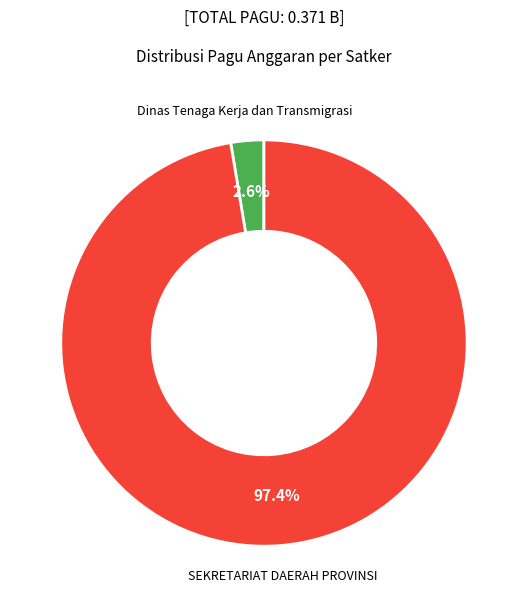

What portion of the pie excludes SEKRETARIAT DAERAH PROVINSI?

2.6%